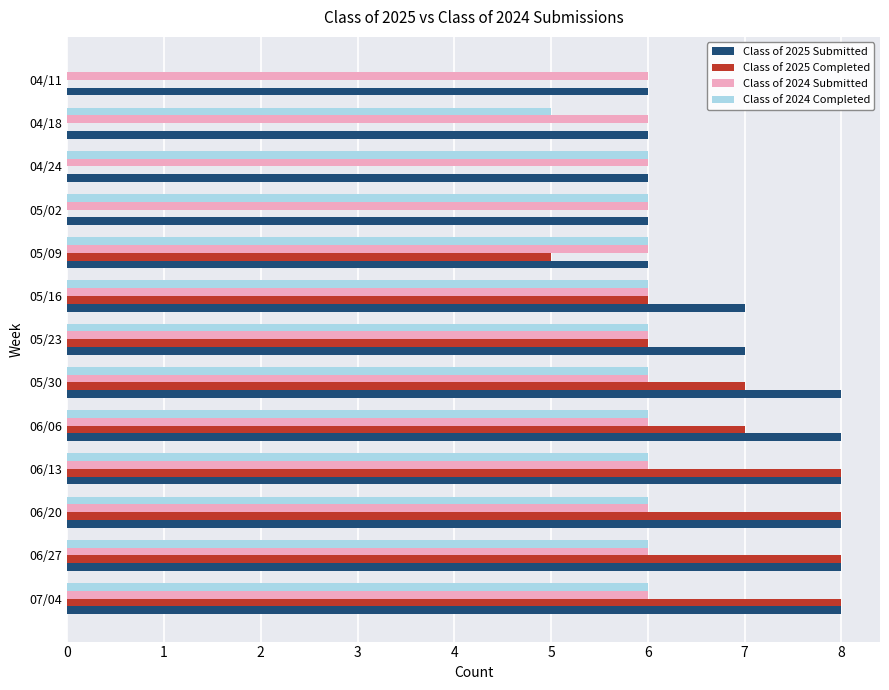

True or false: Class of 2024 Completed has a value of 6 at 05/30.

True